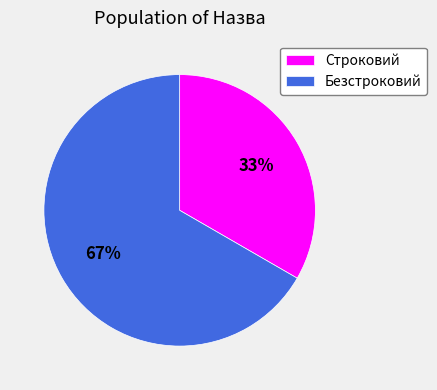

True or false: Безстроковий accounts for 67% of the total.

True